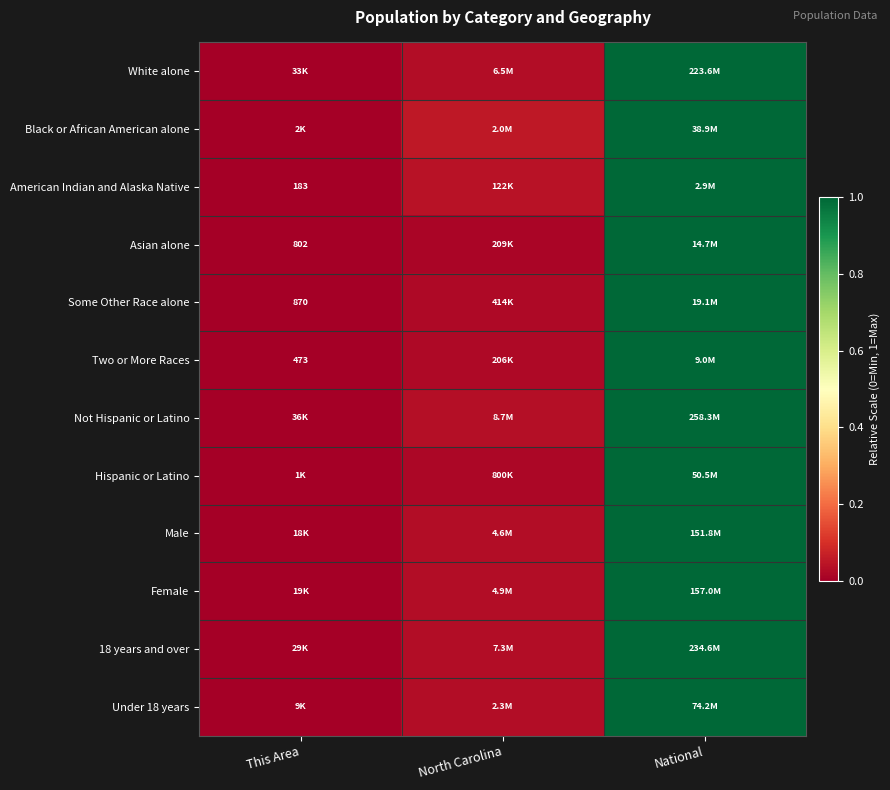

Is the value of Two or More Races at National greater than the value of Asian alone at This Area?

Yes